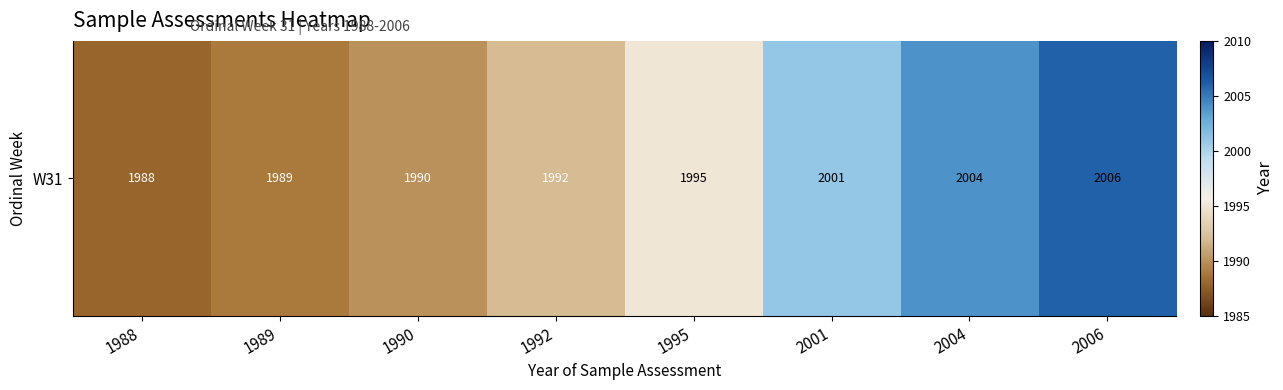

What is the sum of all values?

15965